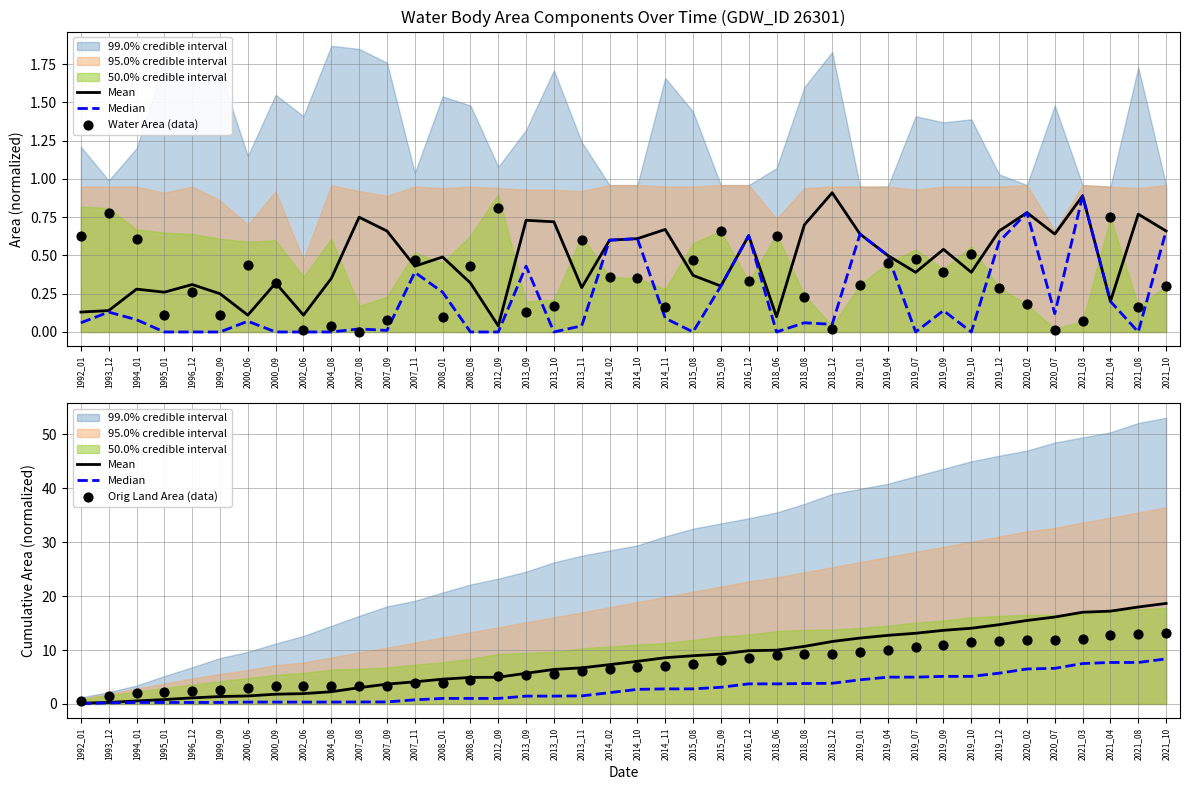

Is the value of Median at 1993_12 greater than the value of Mean at 2012_09?

No